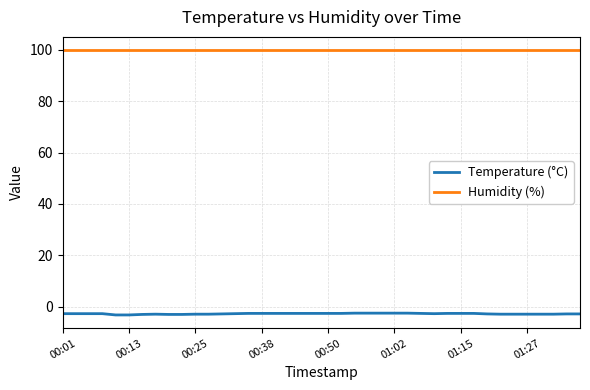

What is the greatest value displayed?

99.9